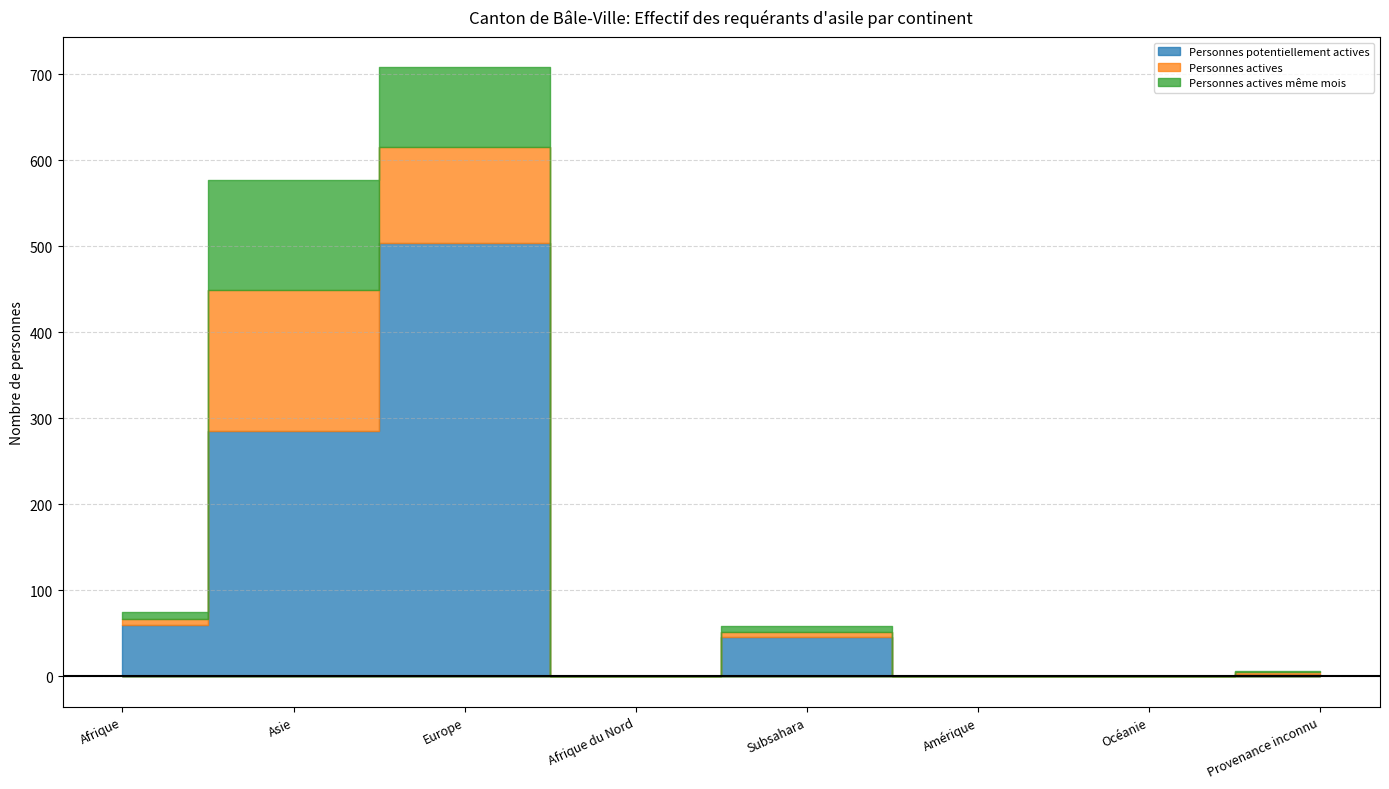

At which label does Personnes potentiellement actives reach its minimum?

Afrique du Nord